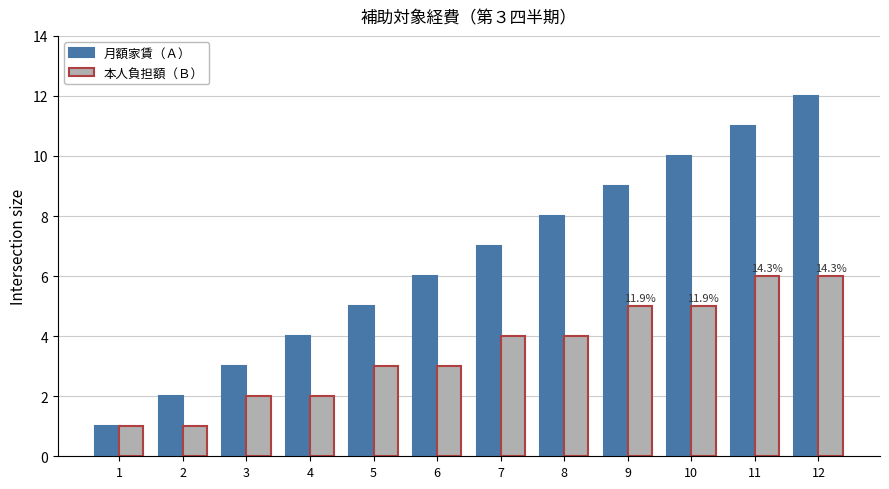

Reading left to right, what are all the values shown in this chart?

月額家賃（Ａ）: 1	2	3	4	5	6	7	8	9	10	11	12
本人負担額（Ｂ）: 1	1	2	2	3	3	4	4	5	5	6	6